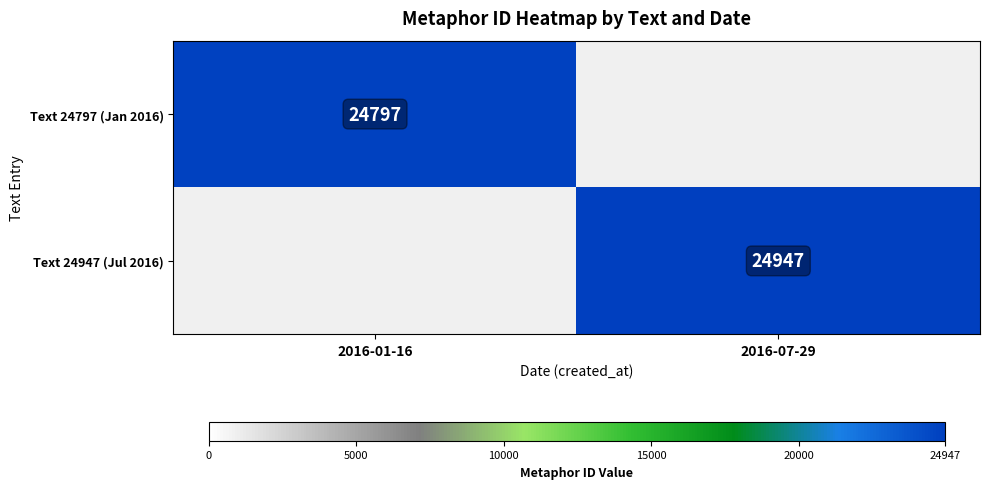

Count the number of categories in the chart.

2